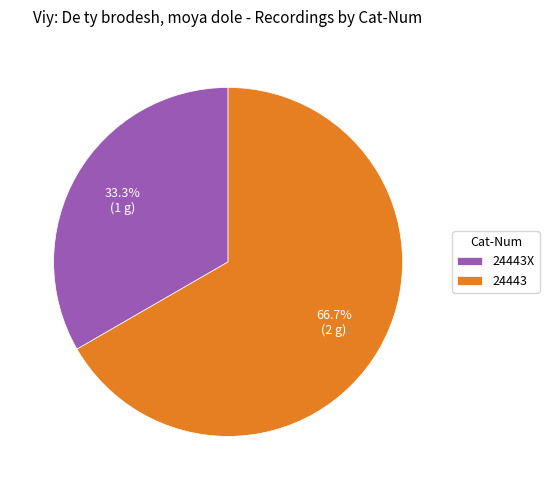

What percentage is NOT represented by 24443X?

66.7%